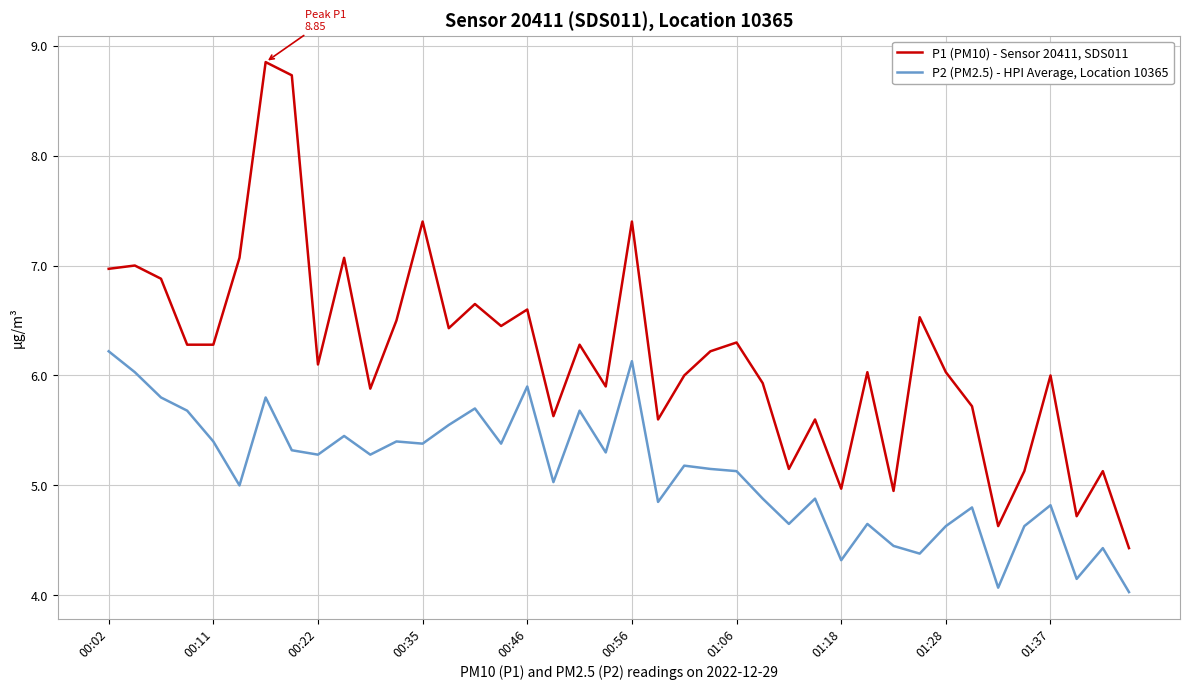

What is the smallest value displayed?

4.0